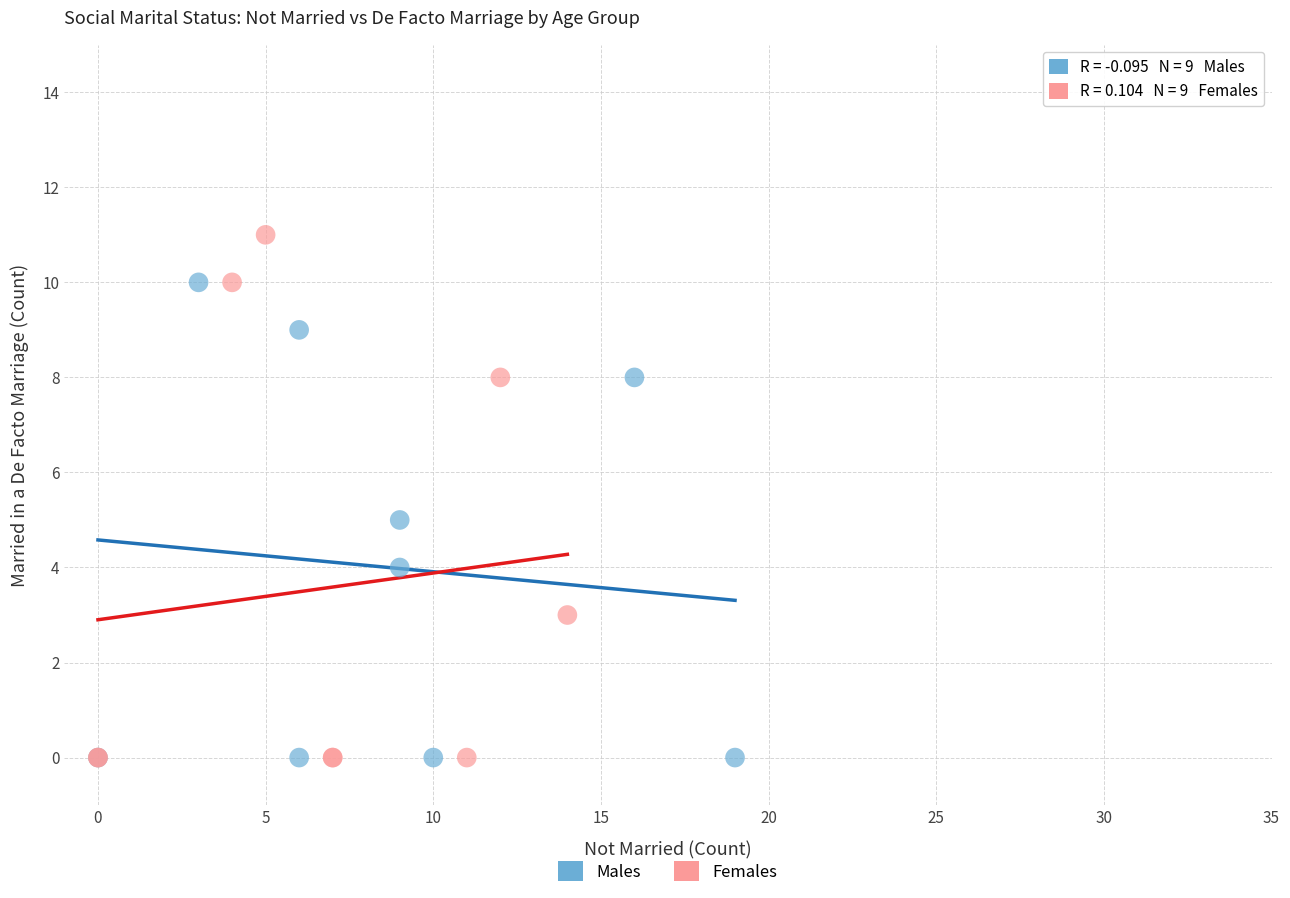

Which series has the widest spread of Y values?

Females